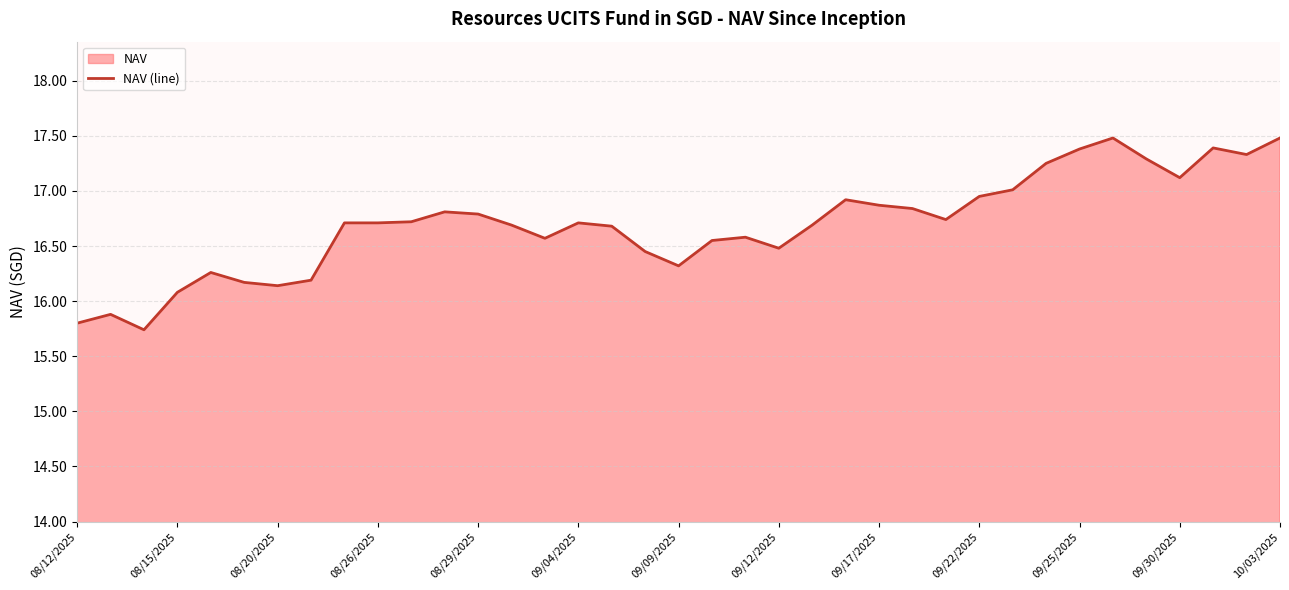

What is the difference between the maximum and minimum values?

1.7